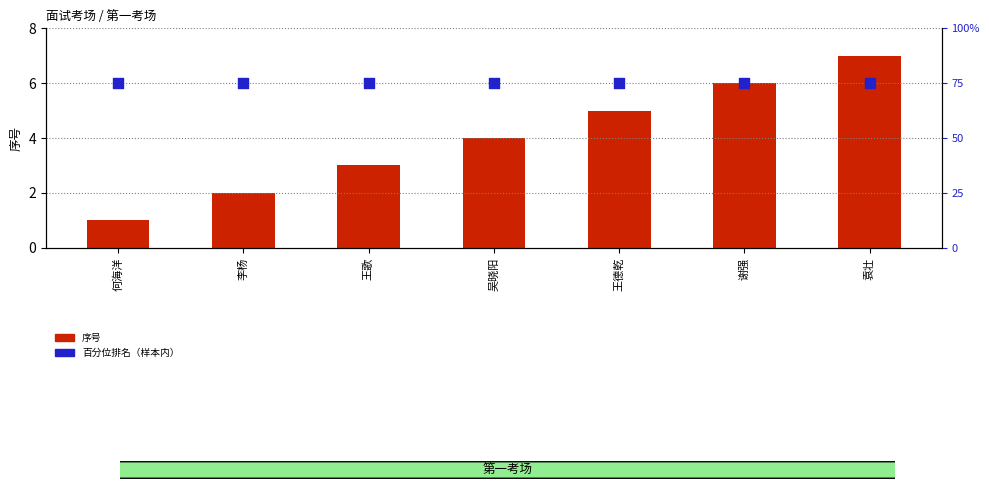

Which series has the widest spread of Y values?

序号